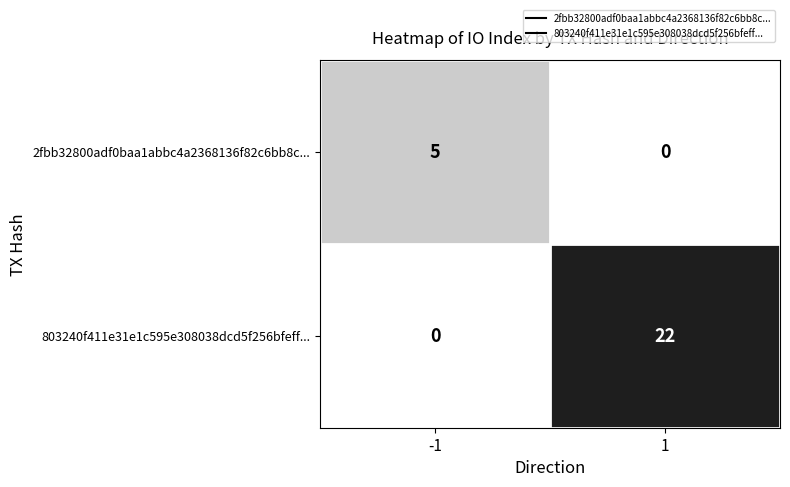

What is the difference between the highest and lowest values at 1?

22